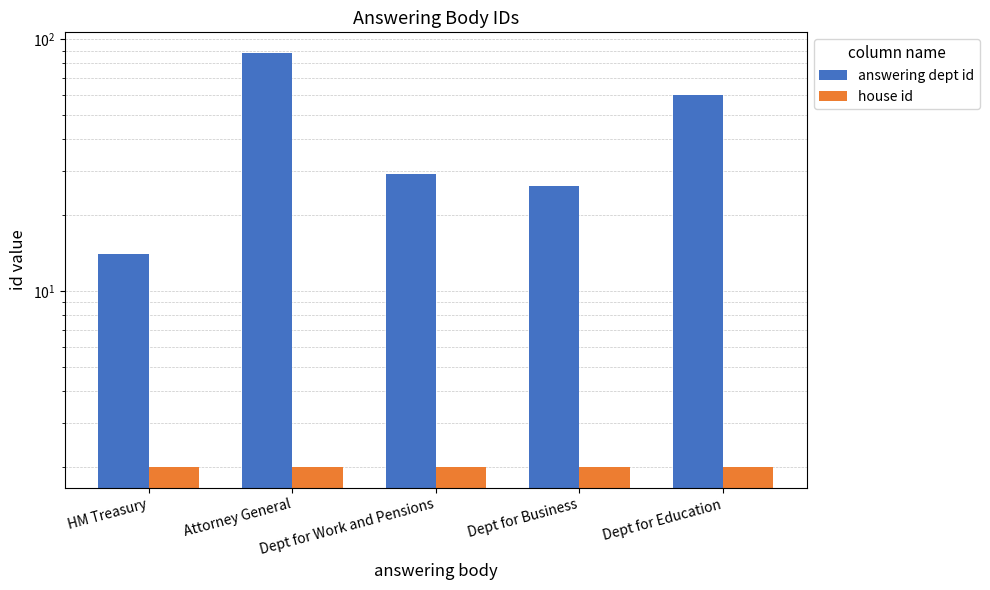

Reading left to right, extract all data points from this chart.

answering dept id: 14	88	29	26	60
house id: 2	2	2	2	2